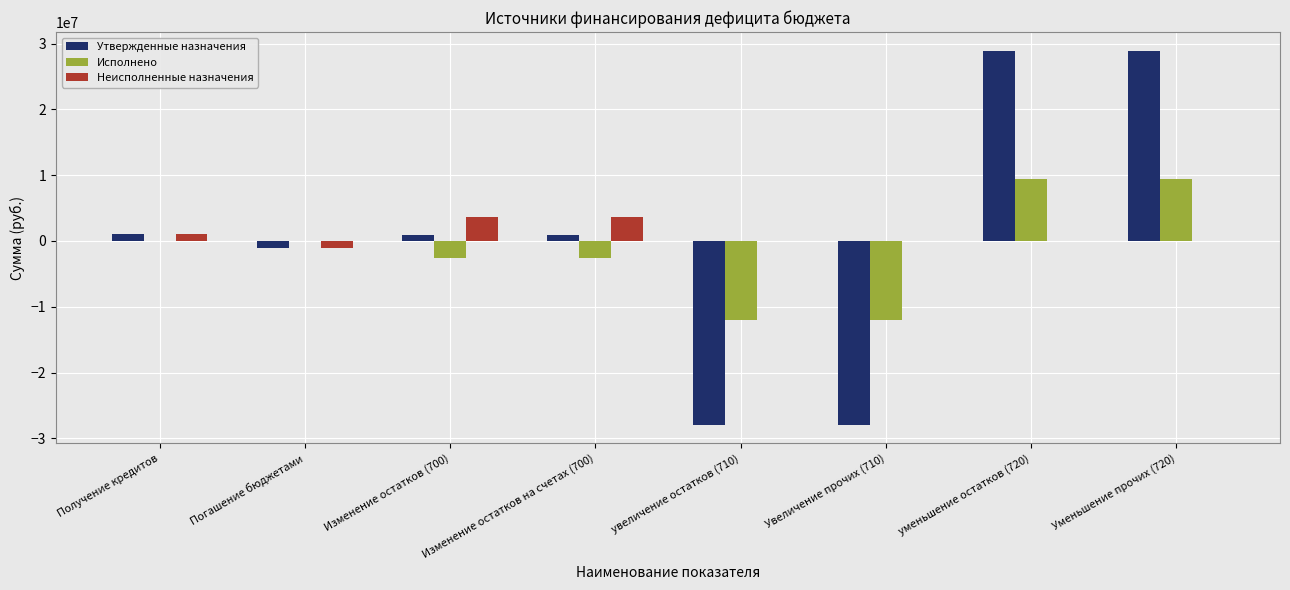

What is the sum of all Исполнено values?

-10410654.0